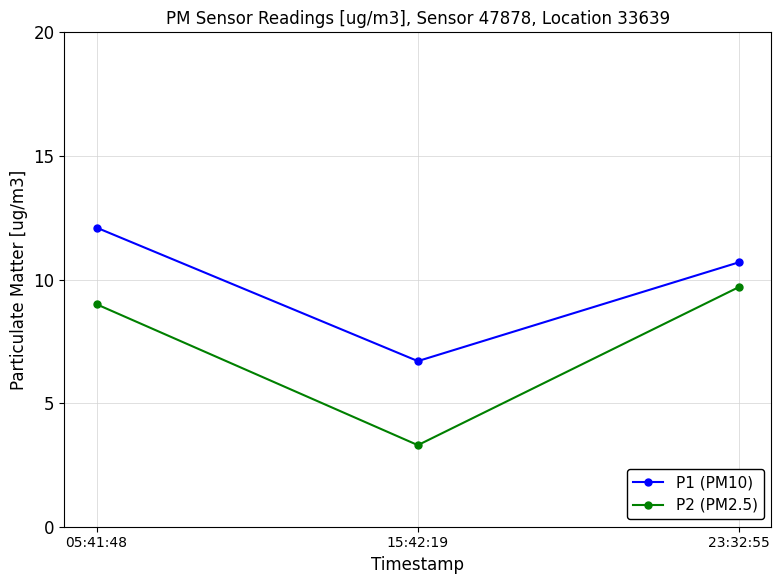

How many data points in P1 (PM10) are above 10?

2